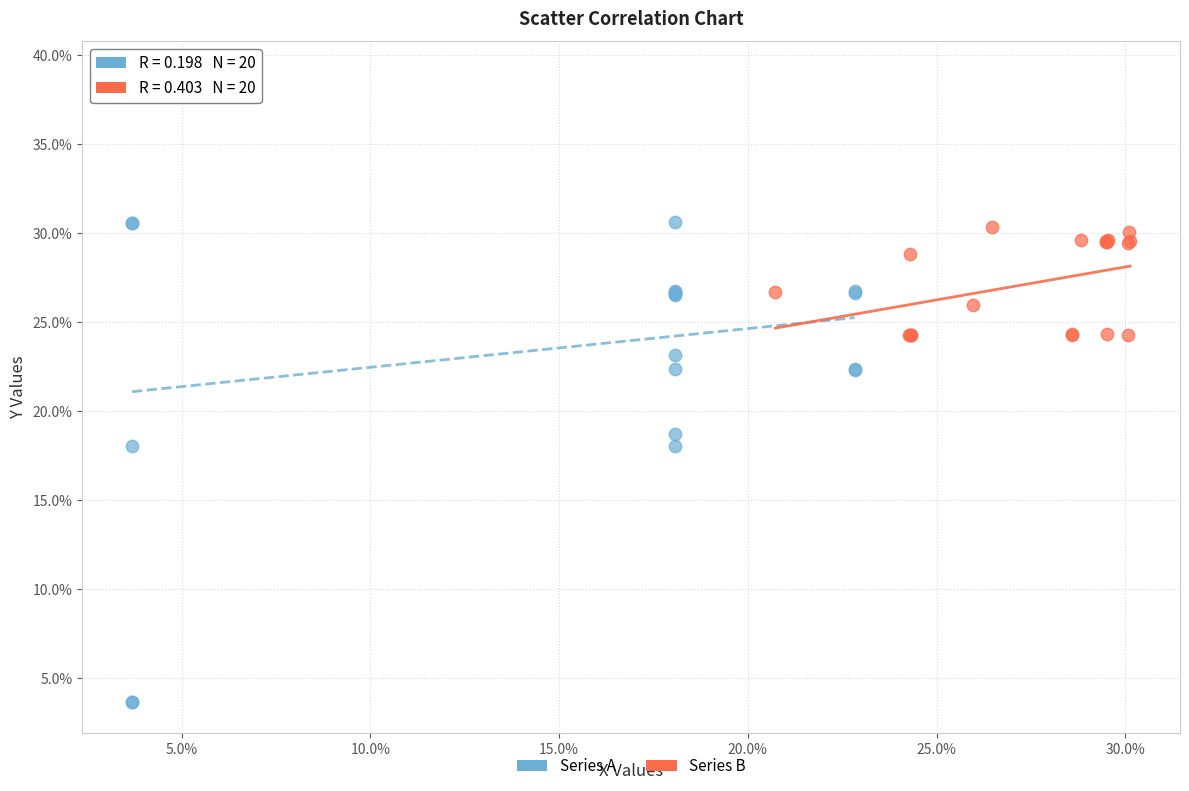

Which series reaches the maximum Y coordinate?

Series A